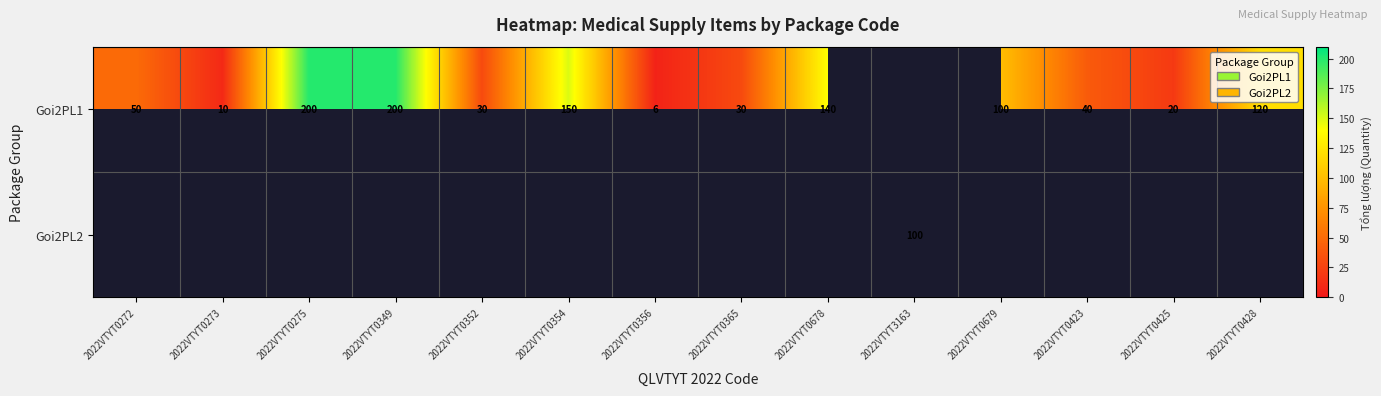

Is the value of Goi2PL1 at 2022VTYT0349 greater than the value of Goi2PL2 at 2022VTYT3163?

Yes